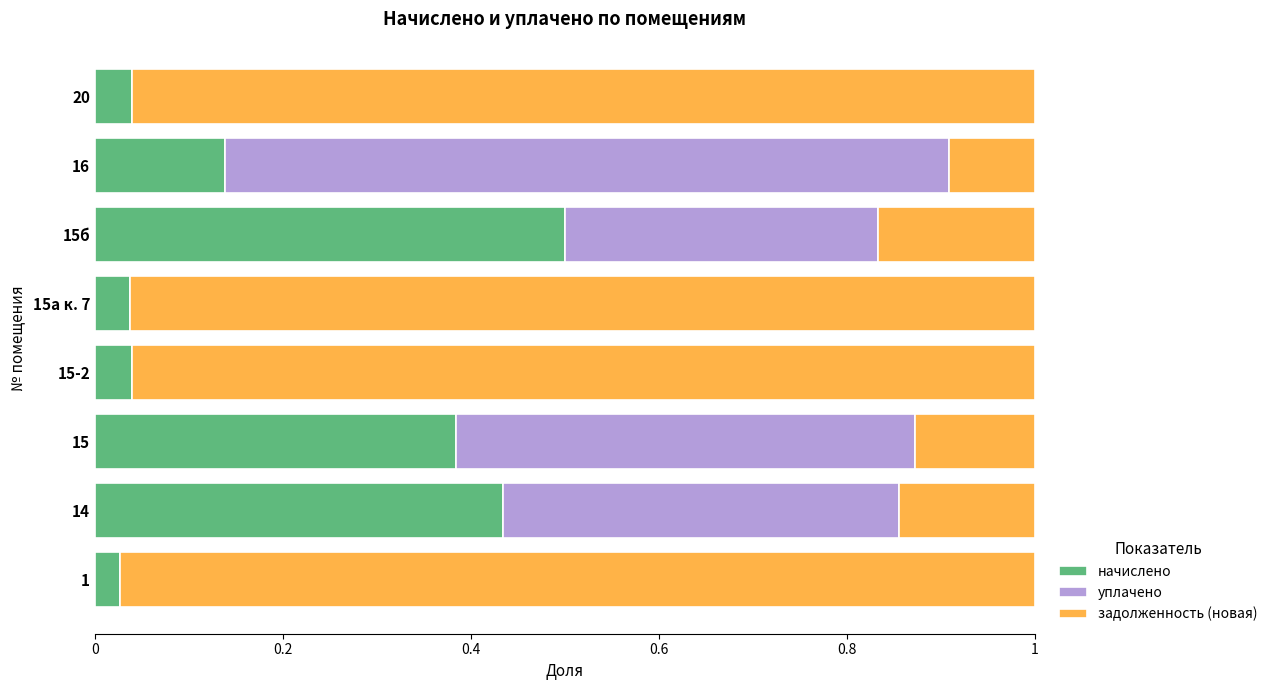

Is it true that начислено equals 0.1 at 15а к. 7?

False